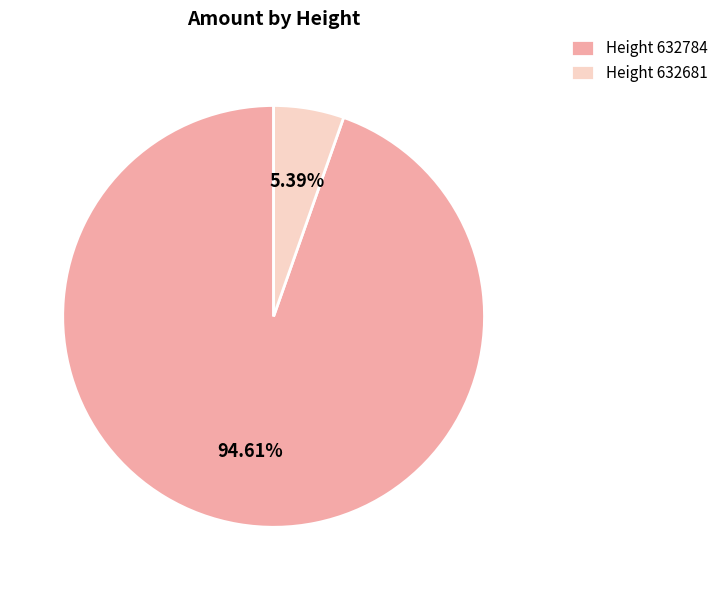

To the nearest percent, what is the average slice percentage?

50%